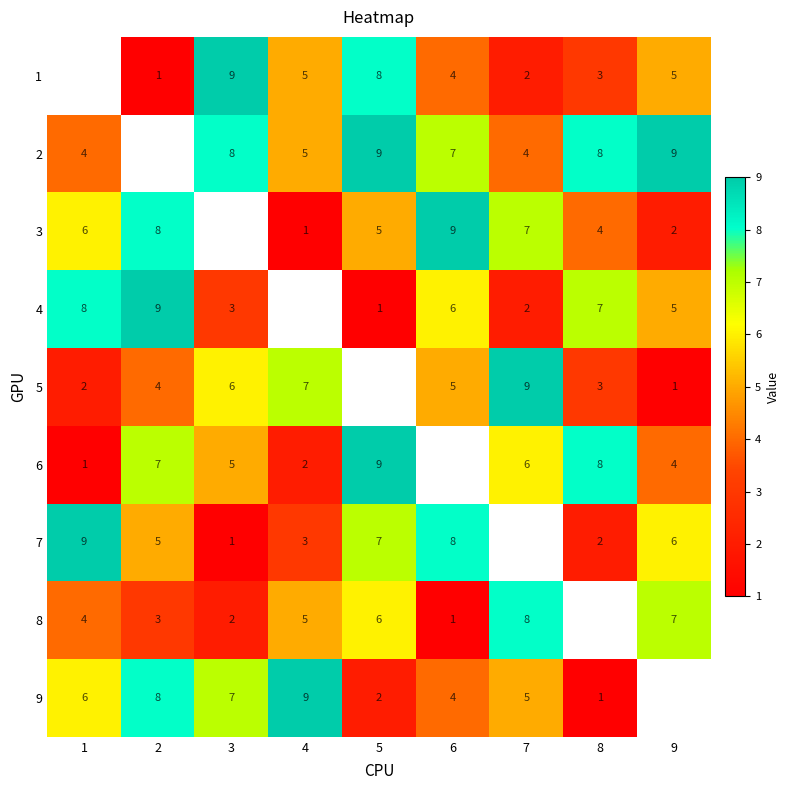

What is the difference between the 2 values at 5 and 7?

5